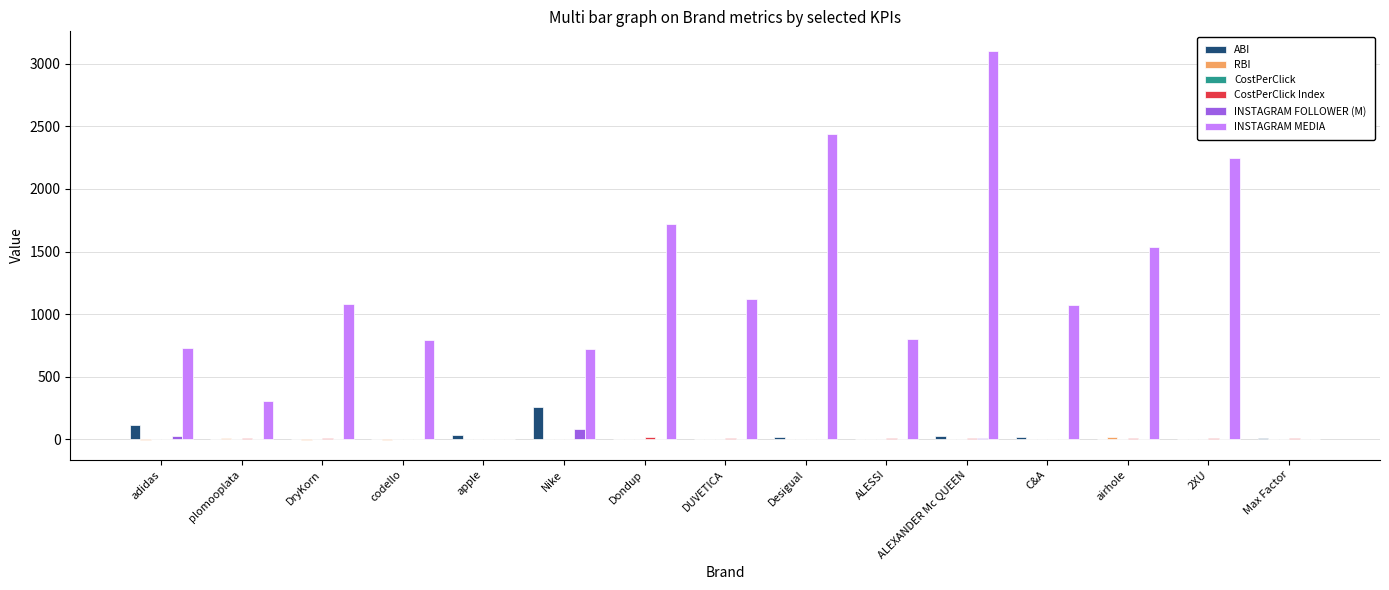

Is it true that INSTAGRAM FOLLOWER (M) equals 7.5 at ALEXANDER Mc QUEEN?

True